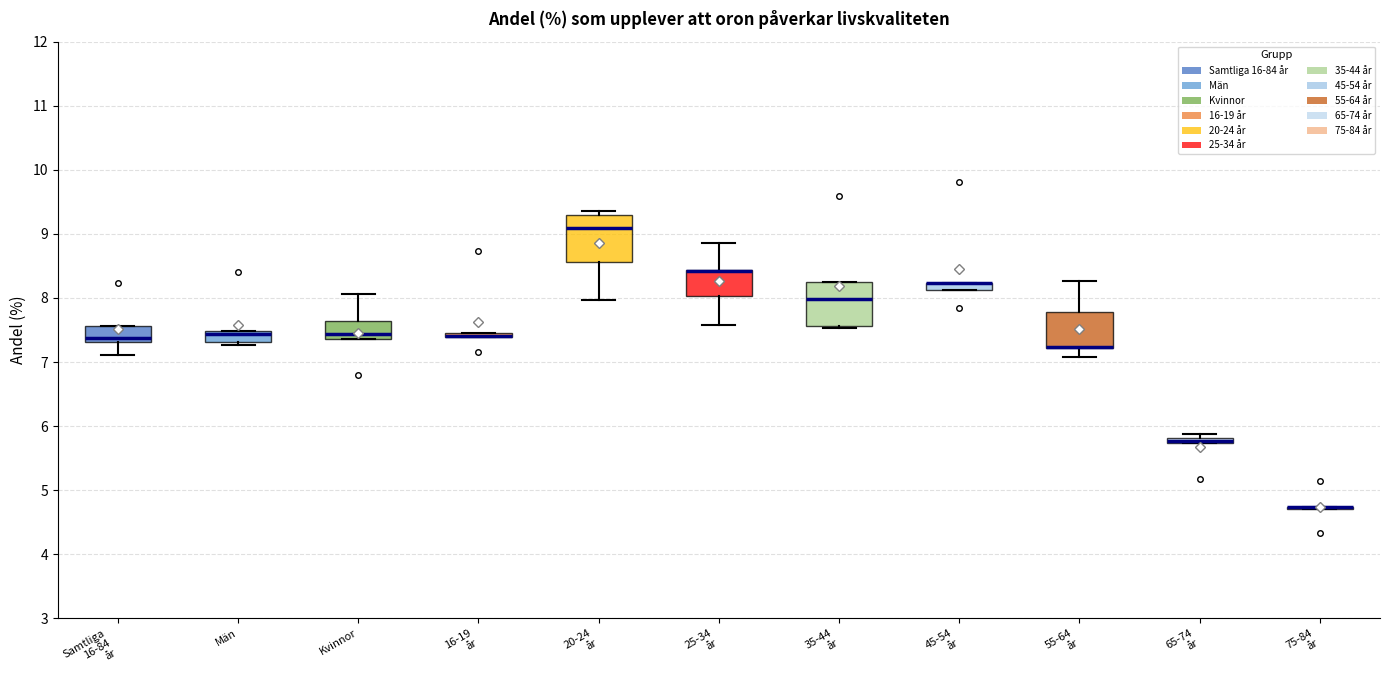

Where is the lower edge of the box for Män on the y-axis? The values are not printed on the chart, so give them approximately, as read against the axis.

7.3